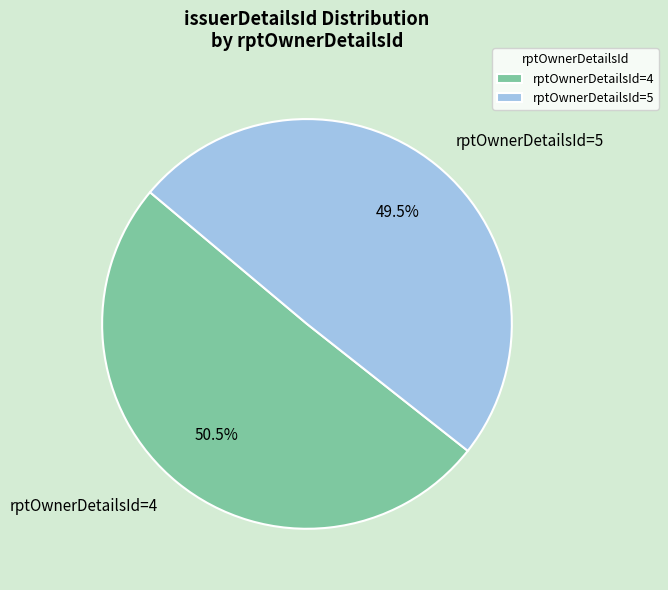

Is the sum of rptOwnerDetailsId=5 and rptOwnerDetailsId=4 greater than half?

Yes